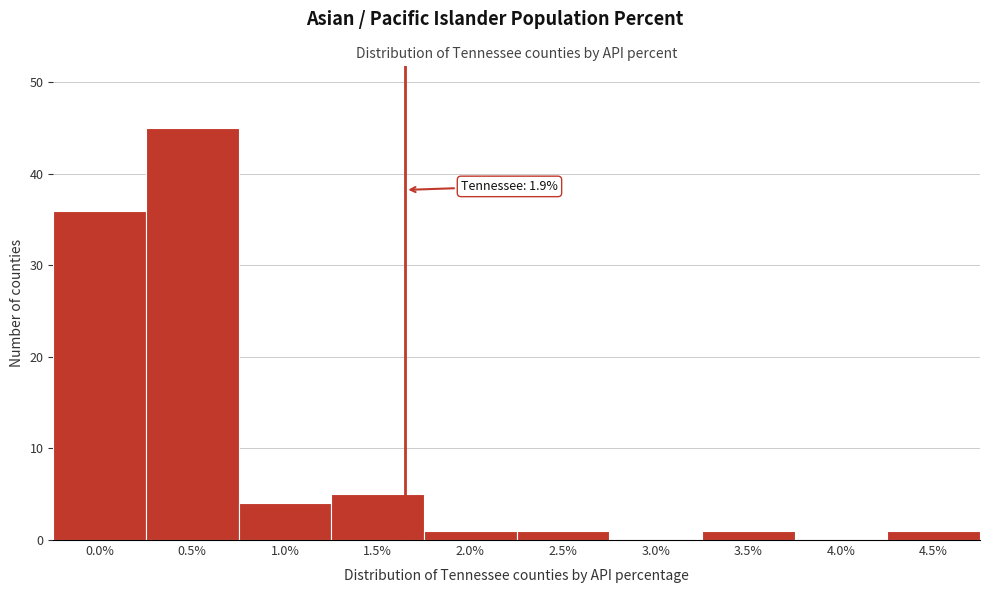

Reading right to left, extract all data points from this chart.

4.5%=1	4.0%=0	3.5%=1	3.0%=0	2.5%=1	2.0%=1	1.5%=5	1.0%=4	0.5%=45	0.0%=36